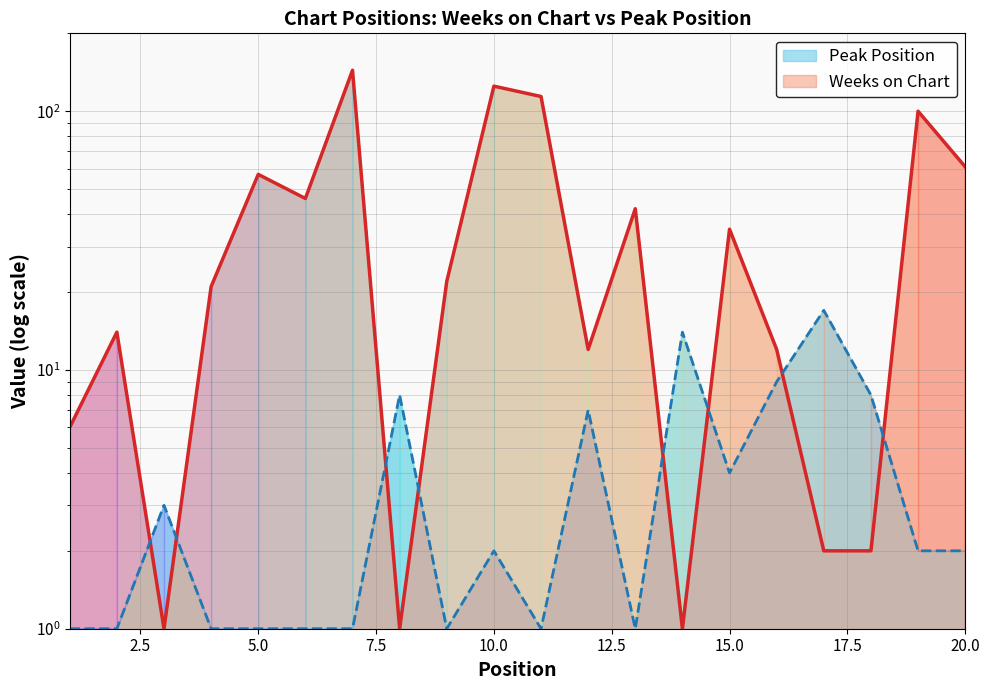

What is the minimum value shown in the chart?

1